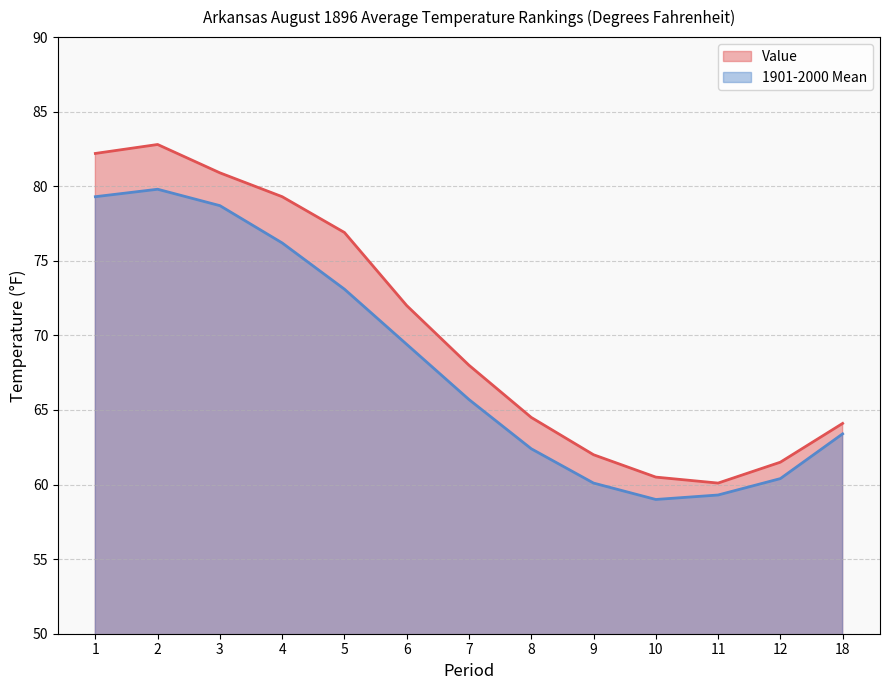

What is the total value across all series at 3?

159.6